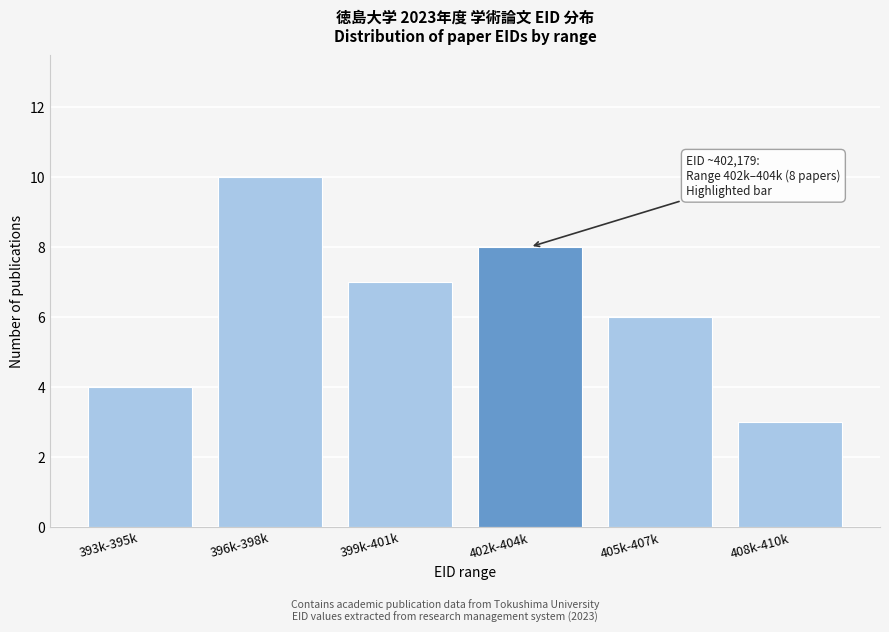

Reading left to right, list all the values displayed in this chart.

4	10	7	8	6	3